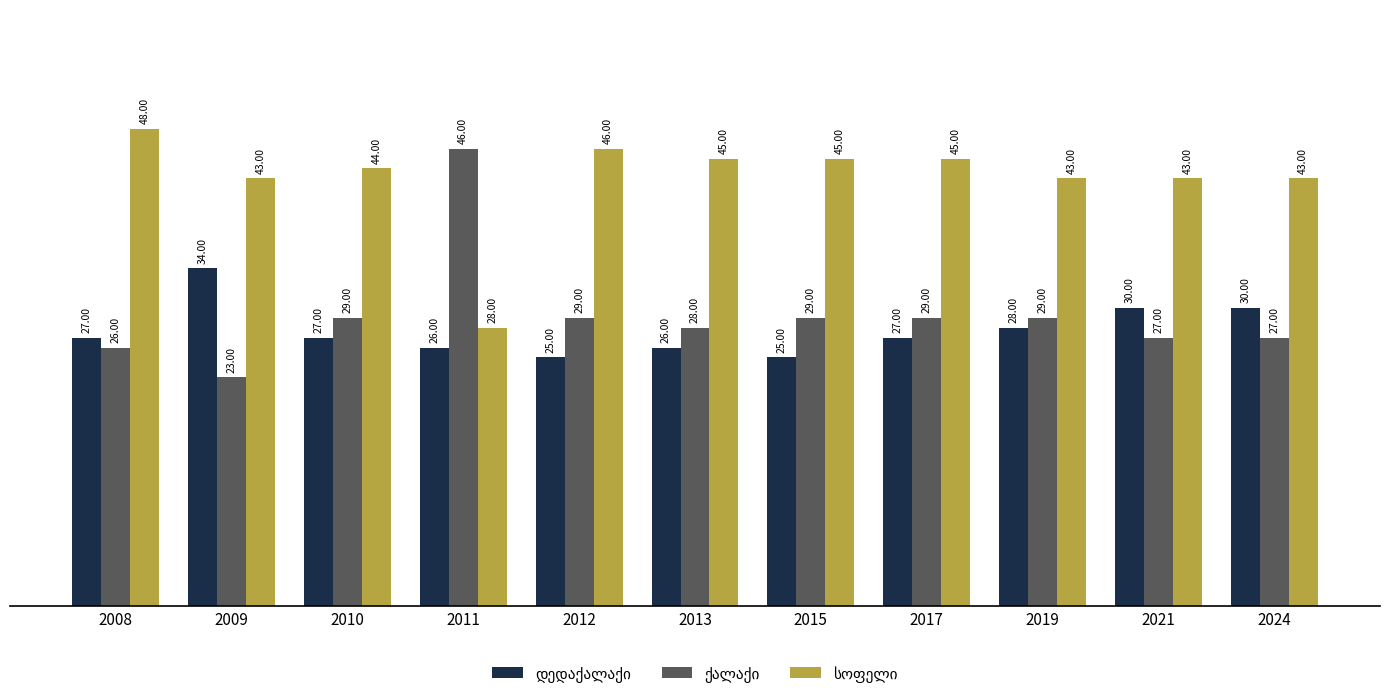

What is the difference between the highest and lowest values at 2010?

17